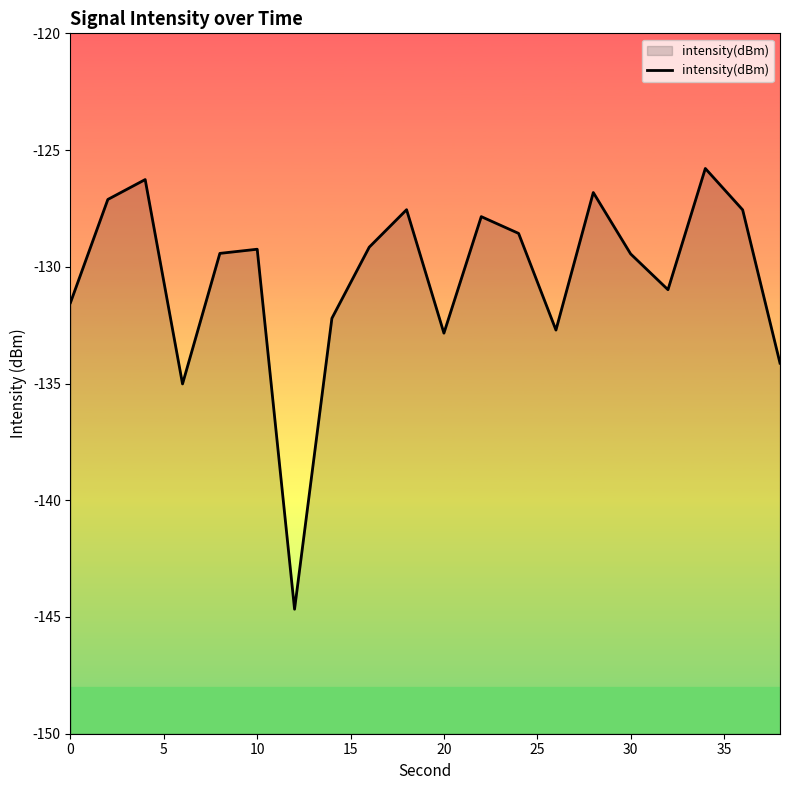

How many points are higher than both their immediate neighbors (excluding endpoints)?

6